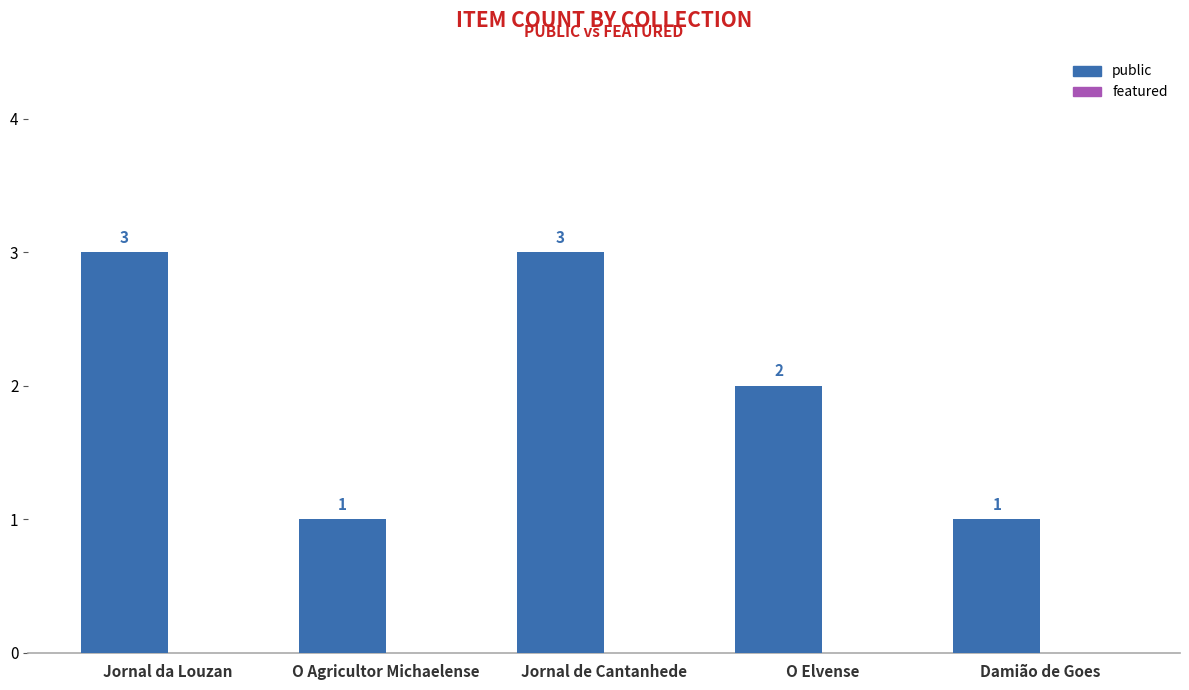

What is the sum of the values at Jornal de Cantanhede and O Agricultor Michaelense?

4